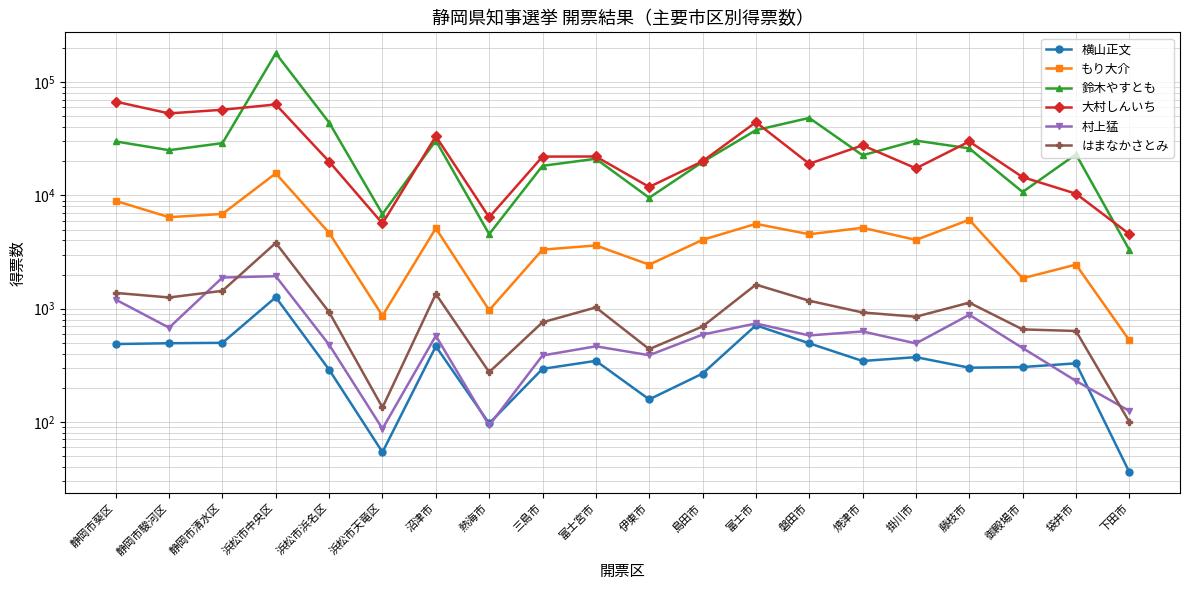

Does the chart have visible grid lines?

Yes